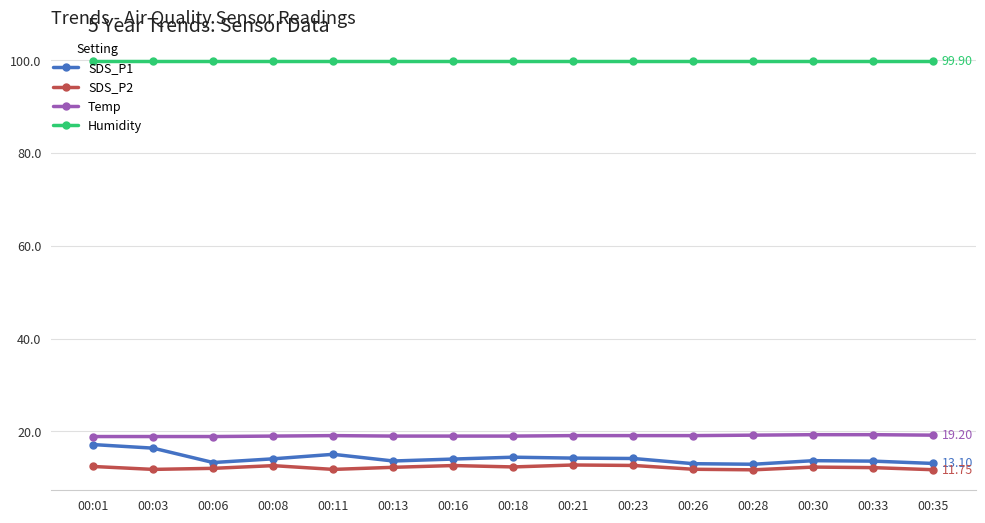

True or false: SDS_P2 and Humidity intersect in this chart.

False